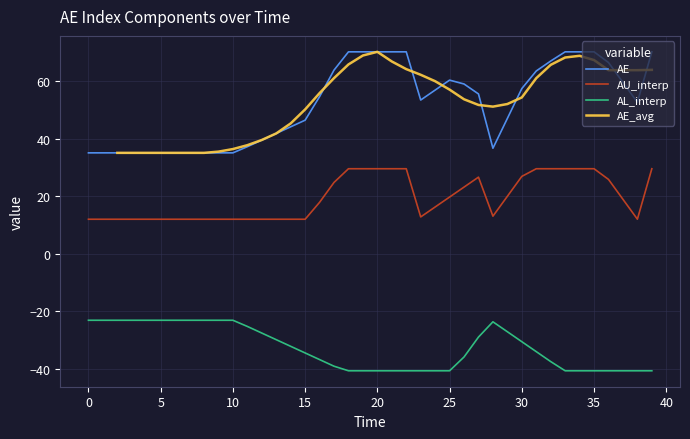

What is the sum of the AL_interp values at 35 and 20?

-81.2